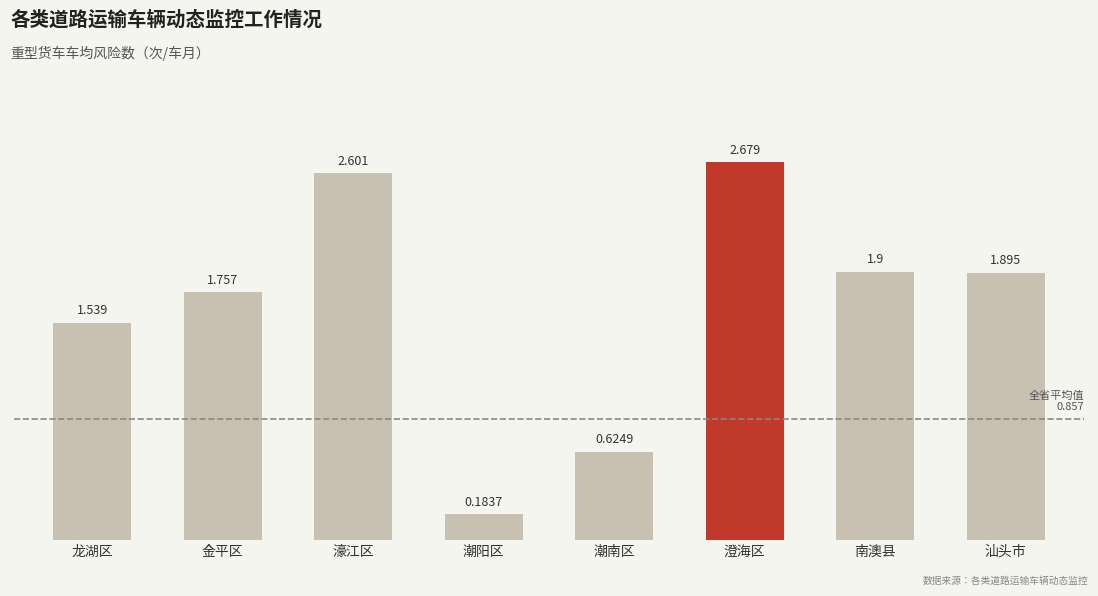

What is the difference between the values at 濠江区 and 龙湖区?

1.1